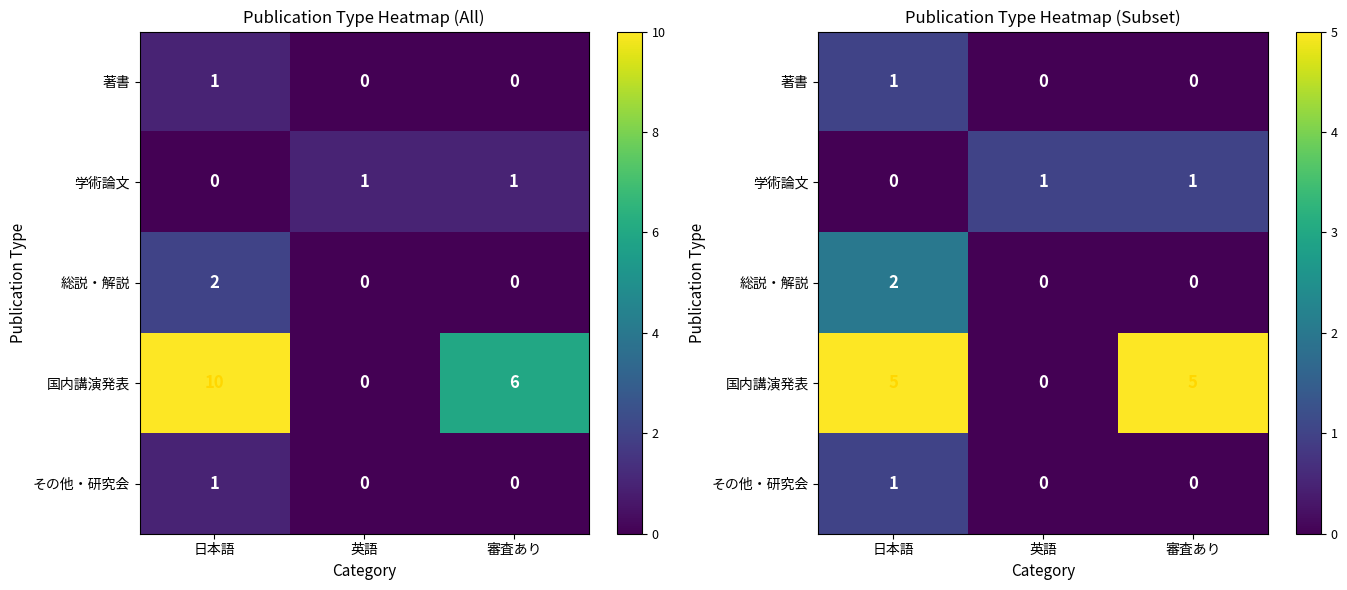

Which series has the widest spread of values?

国内講演発表